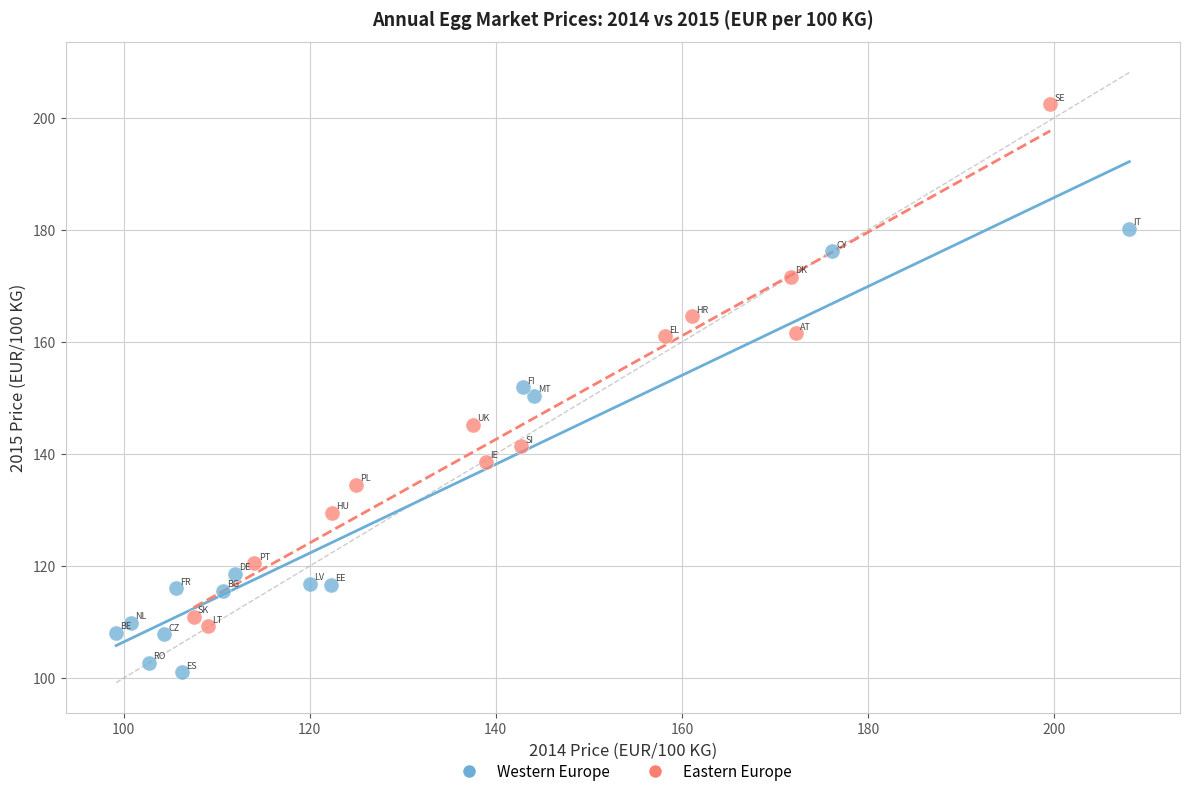

Which series reaches the minimum Y coordinate?

Western Europe